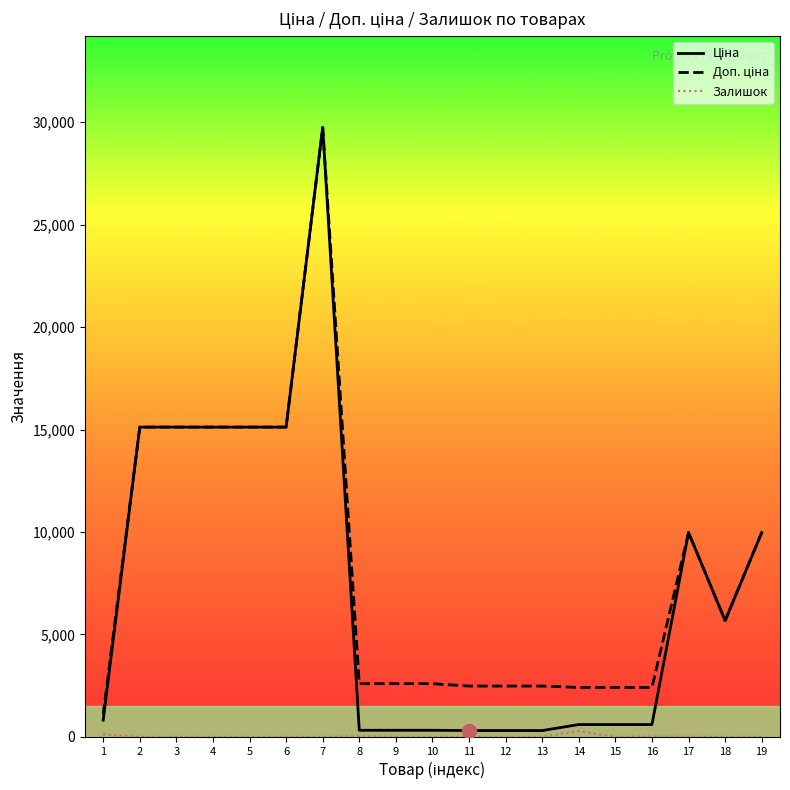

What is the difference between the highest and lowest values at 2?

15120.0